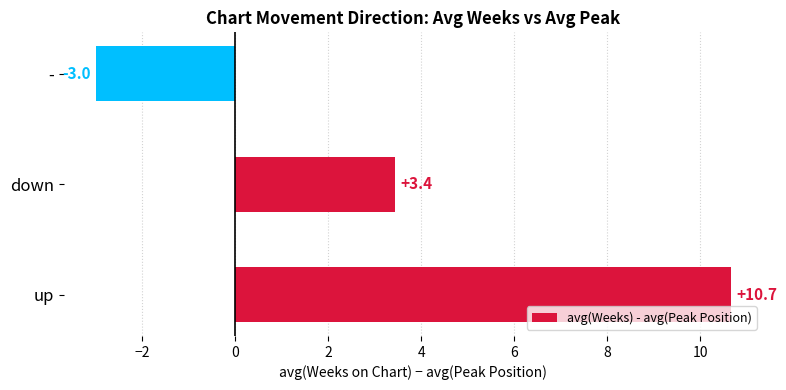

Where is the data nearest to the value 3?

down